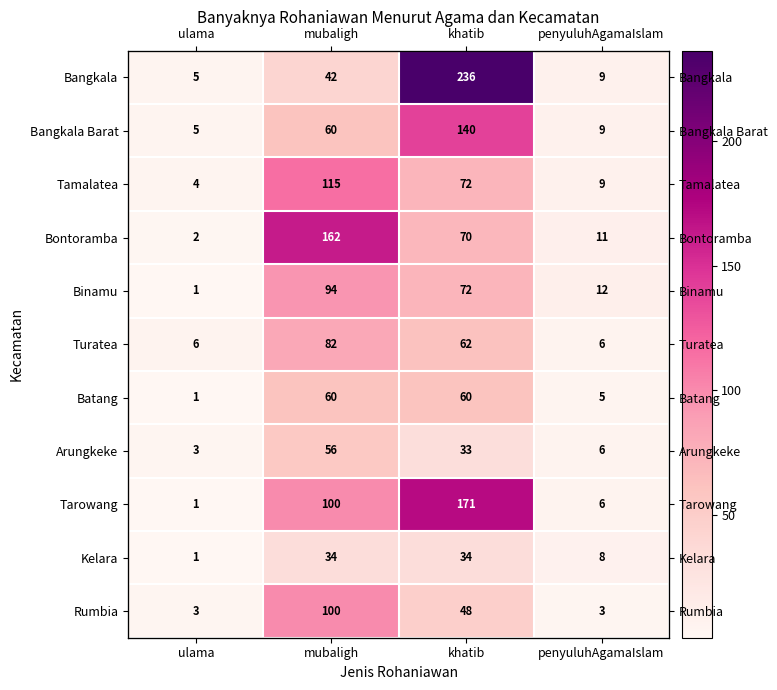

Is it true that Binamu equals 1 at ulama?

True